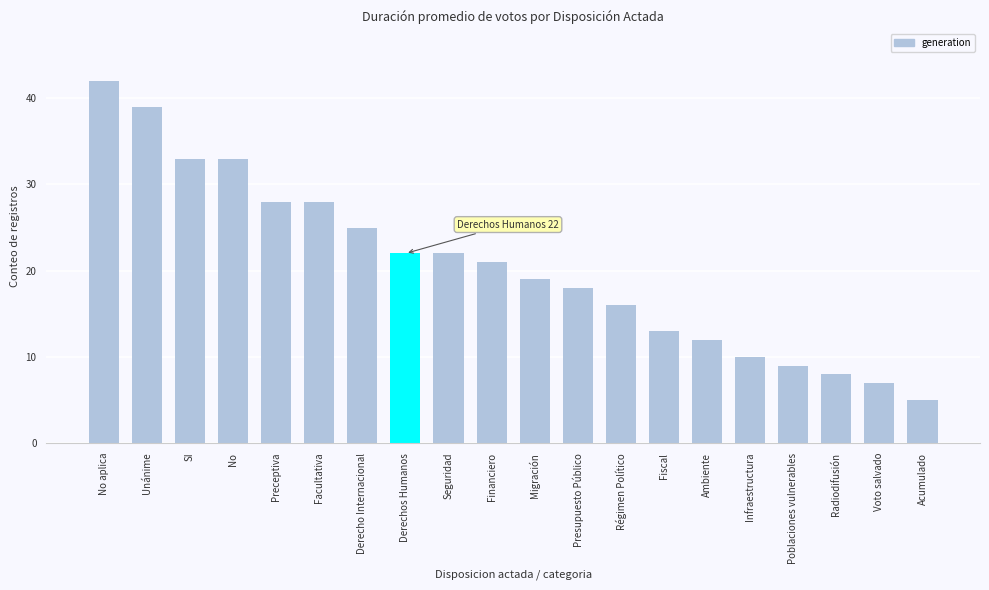

What is the ratio of the value at Facultativa to the value at Infraestructura?

2.8